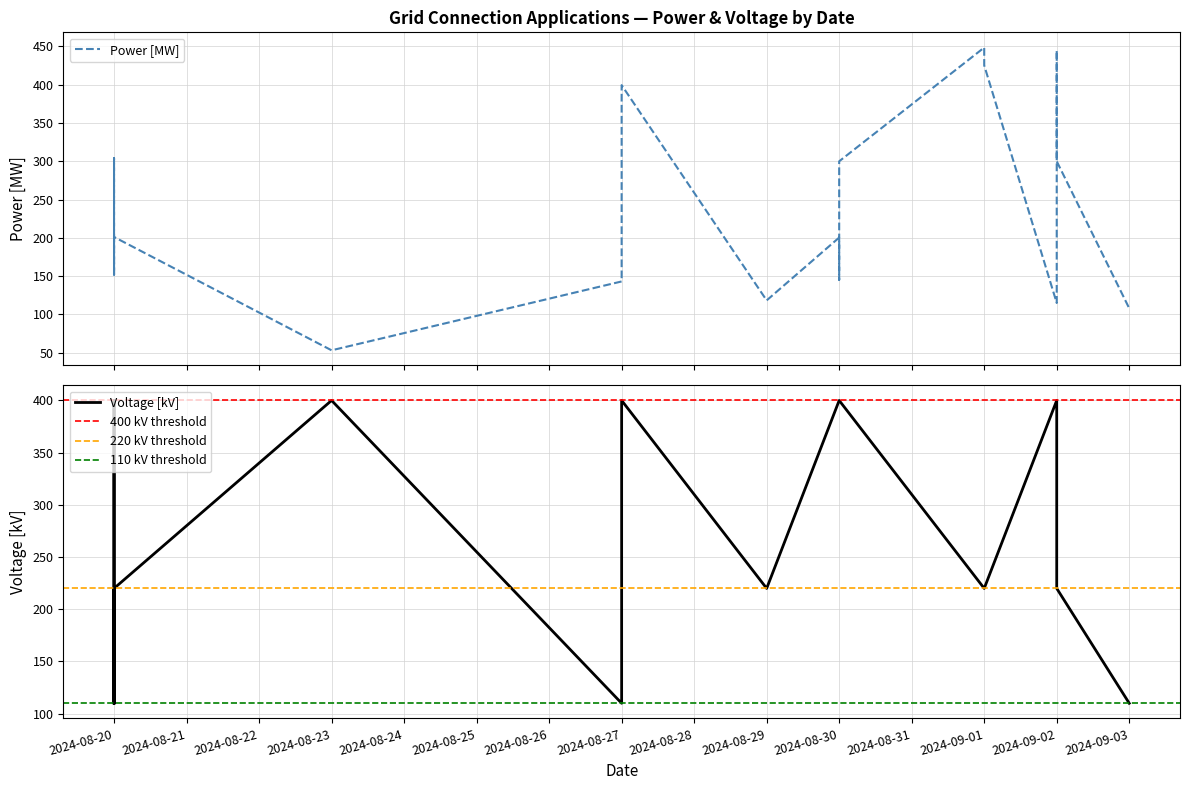

Reading left to right, transcribe all the data shown in this chart.

Power [MW]: 152.0	304.0	152.0	201.2	53.2	143.1	399.4	118.4	200.4	145.2	300.0	448.5	448.6	448.5	425.2	115.0	444.8	300.0	108.0
Voltage [kV]: 110.0	400.0	110.0	220.0	400.0	110.0	400.0	220.0	400.0	400.0	400.0	220.0	220.0	220.0	220.0	400.0	400.0	220.0	110.0